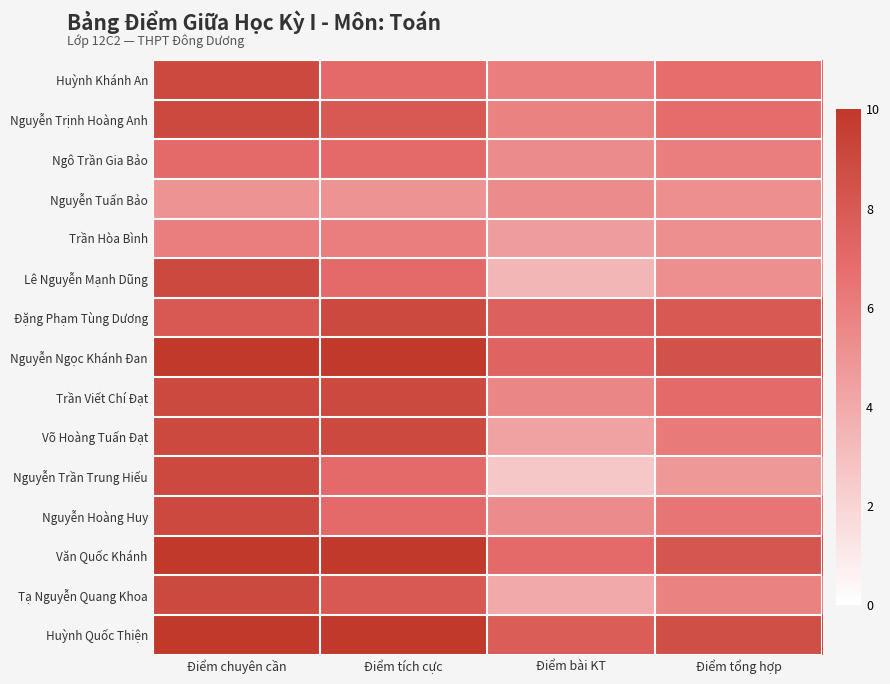

Reading left to right, transcribe all the data shown in this chart.

Huỳnh Khánh An: Điểm chuyên cần=9.0	Điểm tích cực=7.0	Điểm bài KT=6.0	Điểm tổng hợp=6.8
Nguyễn Trịnh Hoàng Anh: Điểm chuyên cần=9.0	Điểm tích cực=8.0	Điểm bài KT=5.8	Điểm tổng hợp=6.9
Ngô Trần Gia Bảo: Điểm chuyên cần=7.0	Điểm tích cực=7.0	Điểm bài KT=5.4	Điểm tổng hợp=6.0
Nguyễn Tuấn Bảo: Điểm chuyên cần=5.0	Điểm tích cực=5.0	Điểm bài KT=5.4	Điểm tổng hợp=5.2
Trần Hòa Bình: Điểm chuyên cần=6.0	Điểm tích cực=6.0	Điểm bài KT=4.6	Điểm tổng hợp=5.2
Lê Nguyễn Mạnh Dũng: Điểm chuyên cần=9.0	Điểm tích cực=7.0	Điểm bài KT=3.4	Điểm tổng hợp=5.2
Đặng Phạm Tùng Dương: Điểm chuyên cần=8.0	Điểm tích cực=9.0	Điểm bài KT=7.6	Điểm tổng hợp=8.0
Nguyễn Ngọc Khánh Đan: Điểm chuyên cần=10.0	Điểm tích cực=10.0	Điểm bài KT=7.4	Điểm tổng hợp=8.4
Trần Viết Chí Đạt: Điểm chuyên cần=9.0	Điểm tích cực=9.0	Điểm bài KT=5.6	Điểm tổng hợp=7.0
Võ Hoàng Tuấn Đạt: Điểm chuyên cần=9.0	Điểm tích cực=9.0	Điểm bài KT=4.4	Điểm tổng hợp=6.2
Nguyễn Trần Trung Hiếu: Điểm chuyên cần=9.0	Điểm tích cực=7.0	Điểm bài KT=2.6	Điểm tổng hợp=4.8
Nguyễn Hoàng Huy: Điểm chuyên cần=9.0	Điểm tích cực=7.0	Điểm bài KT=5.4	Điểm tổng hợp=6.4
Văn Quốc Khánh: Điểm chuyên cần=10.0	Điểm tích cực=10.0	Điểm bài KT=7.0	Điểm tổng hợp=8.2
Tạ Nguyễn Quang Khoa: Điểm chuyên cần=9.0	Điểm tích cực=8.0	Điểm bài KT=4.0	Điểm tổng hợp=5.8
Huỳnh Quốc Thiện: Điểm chuyên cần=10.0	Điểm tích cực=10.0	Điểm bài KT=7.8	Điểm tổng hợp=8.7